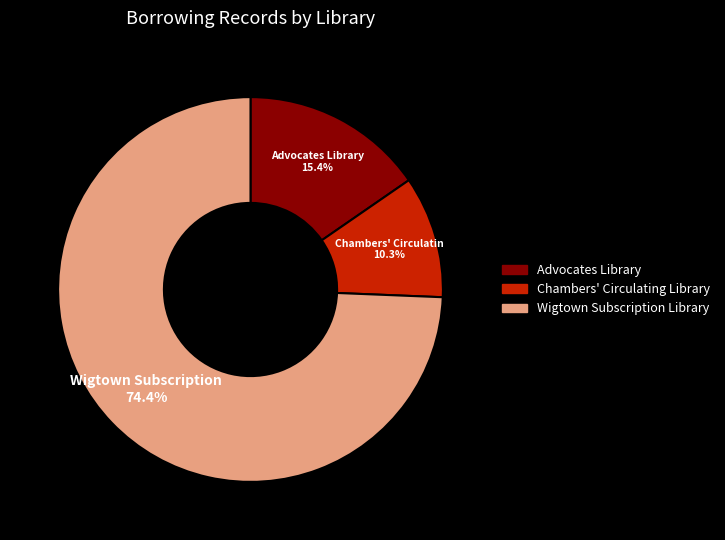

The Advocates Library slice represents 15% of the pie. True or false?

True